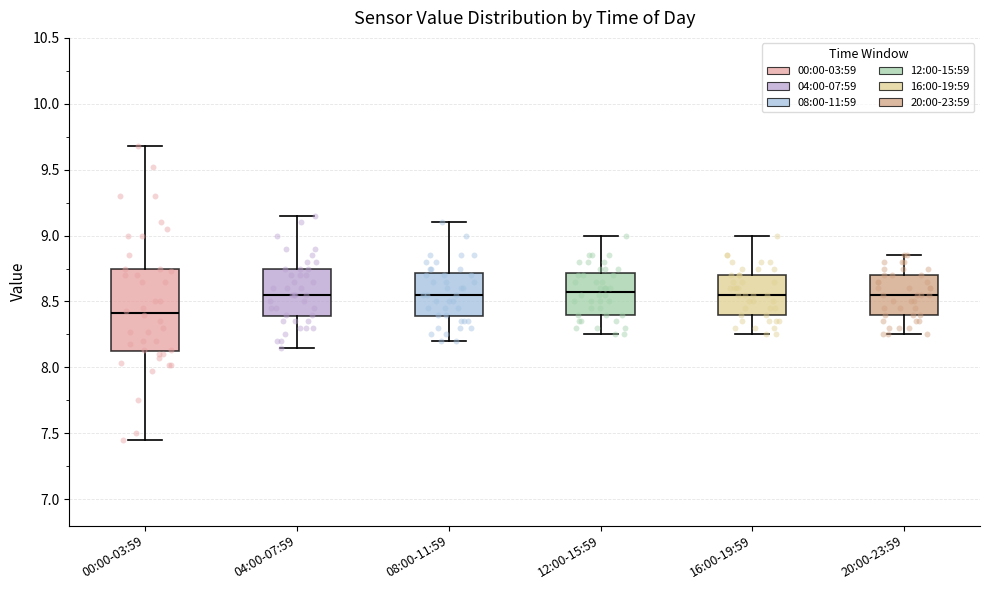

Reading left to right, read every box against the y-axis: the position of its median line, the range the box covers, and the ends of its whiskers. The values are not printed on the chart, so give them approximately, as read against the axis.

00:00-03:59: median 8.40, box 8.10 to 8.75, whiskers 7.45 to 9.70
04:00-07:59: median 8.55, box 8.40 to 8.75, whiskers 8.15 to 9.15
08:00-11:59: median 8.55, box 8.40 to 8.70, whiskers 8.20 to 9.10
12:00-15:59: median 8.60, box 8.40 to 8.70, whiskers 8.25 to 9.00
16:00-19:59: median 8.55, box 8.40 to 8.70, whiskers 8.25 to 9.00
20:00-23:59: median 8.55, box 8.40 to 8.70, whiskers 8.25 to 8.85